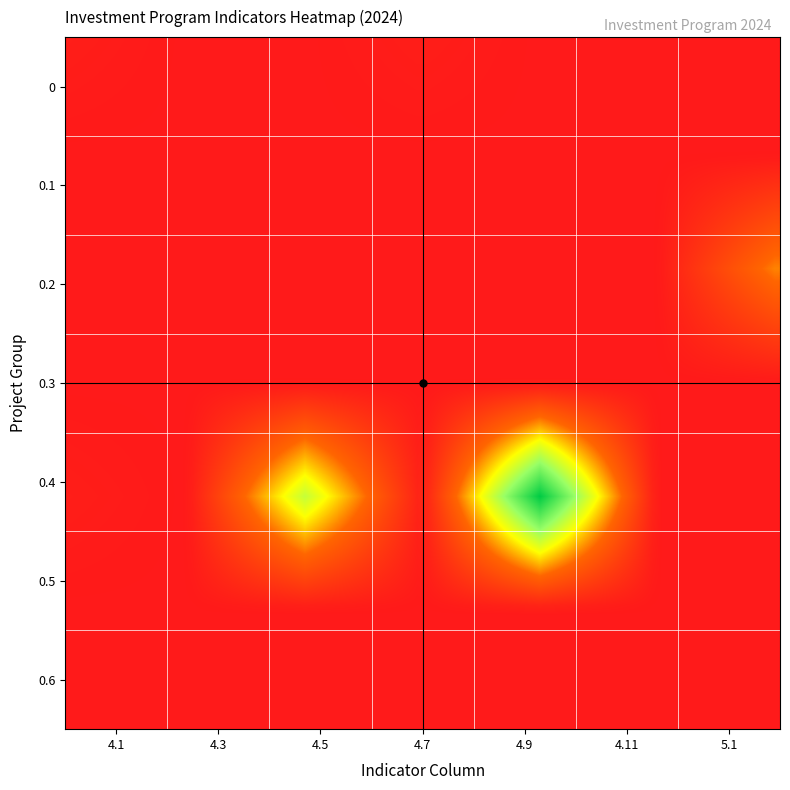

How many categories are shown in the chart?

7